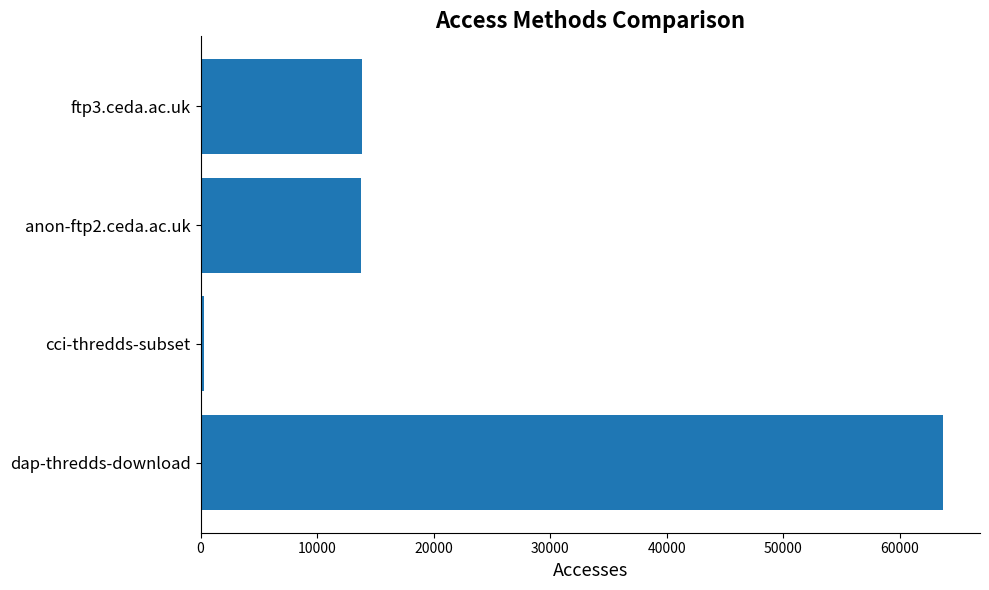

Does the chart contain any negative values?

No